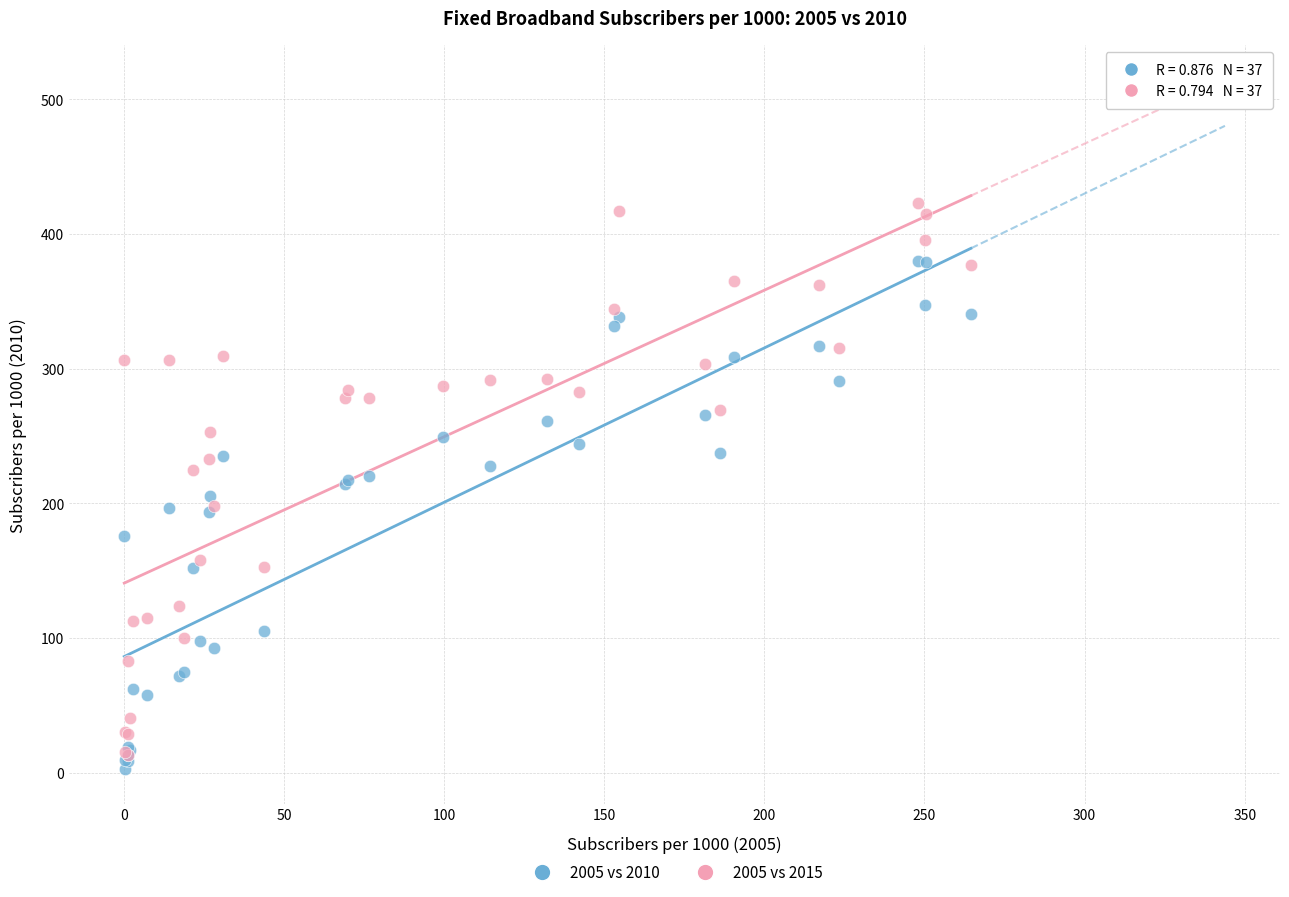

What are all the series names shown in the legend?

2005 vs 2010, 2005 vs 2015